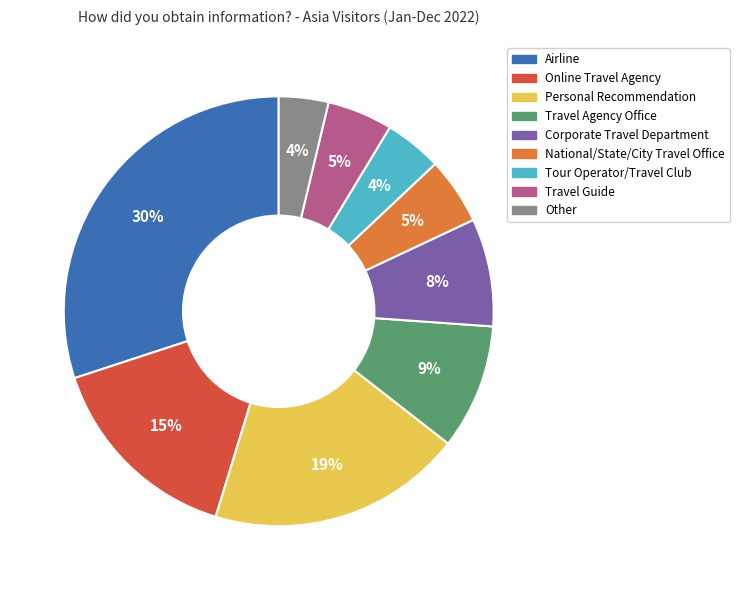

What is the largest slice in the pie chart?

Airline